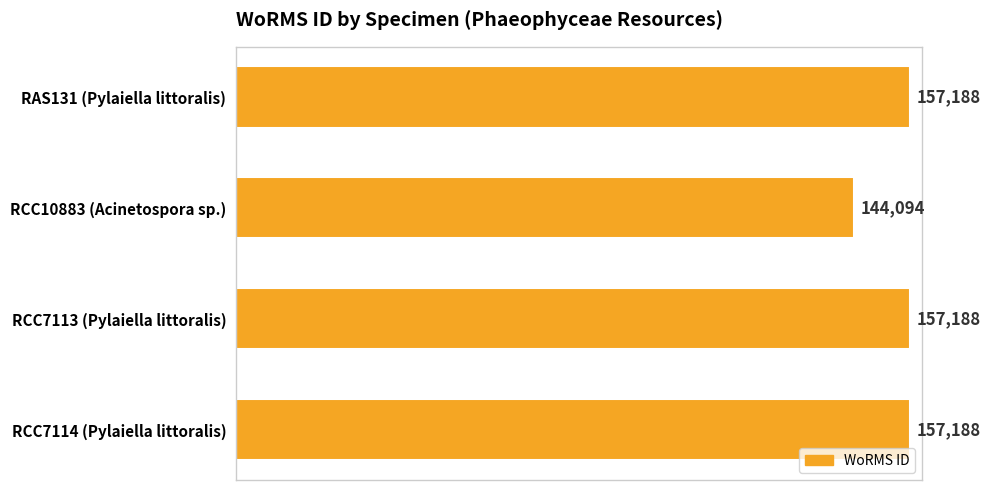

What is the sum of all values?

615658